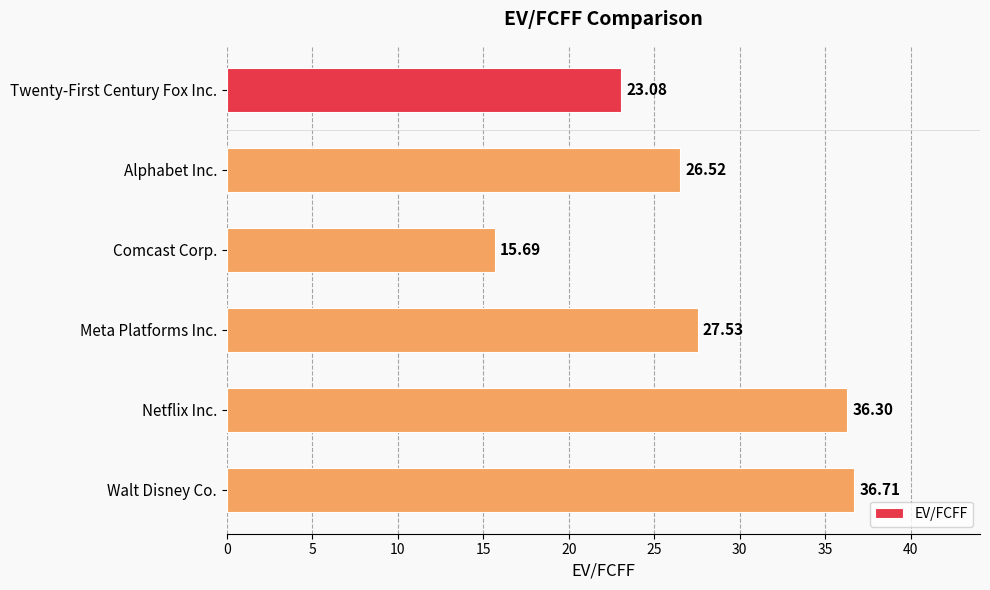

What is the label of the 1st bar from the bottom?

Walt Disney Co.